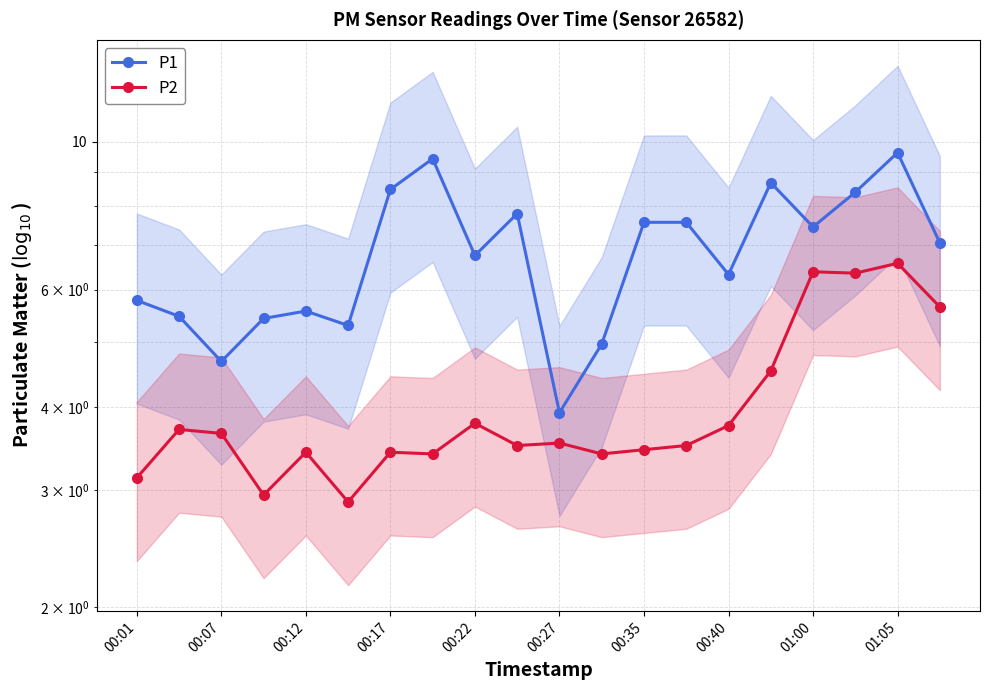

How many lines are shown in the chart?

2